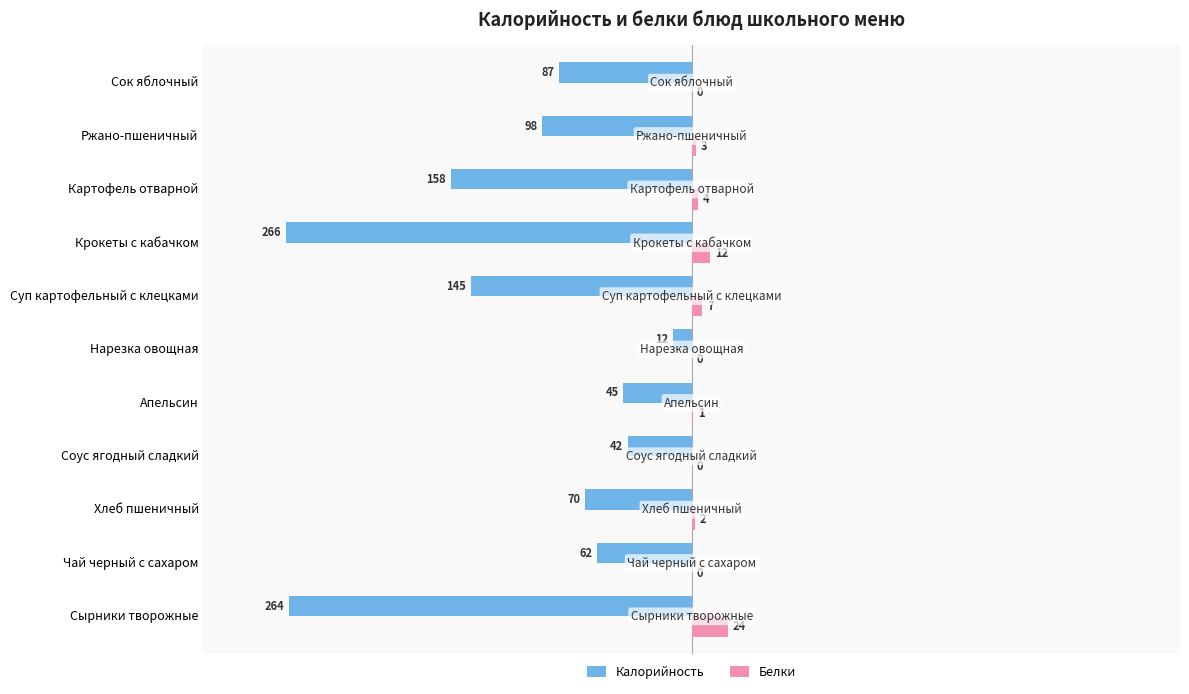

Is it true that Калорийность equals -158 at Картофель отварной?

True